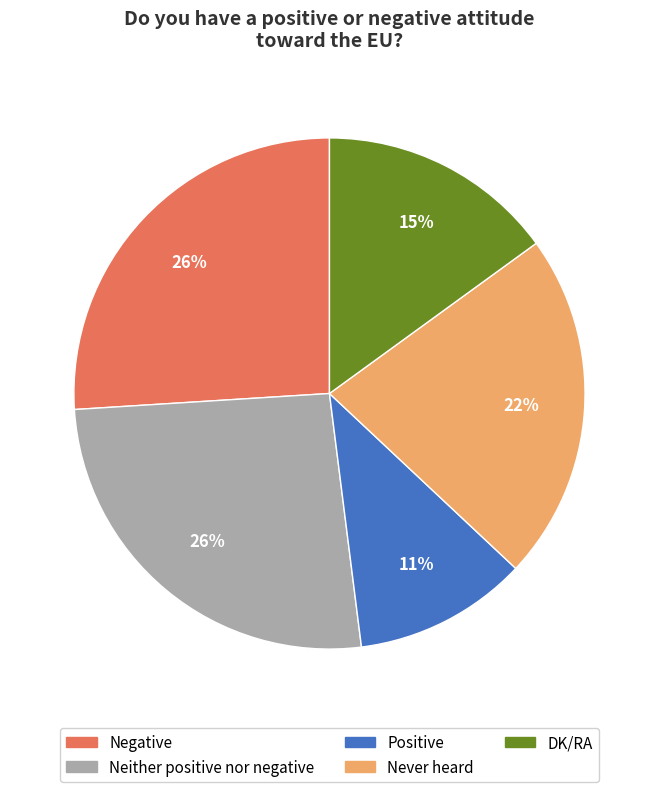

Combined, do Never heard and Positive account for over 50%?

No